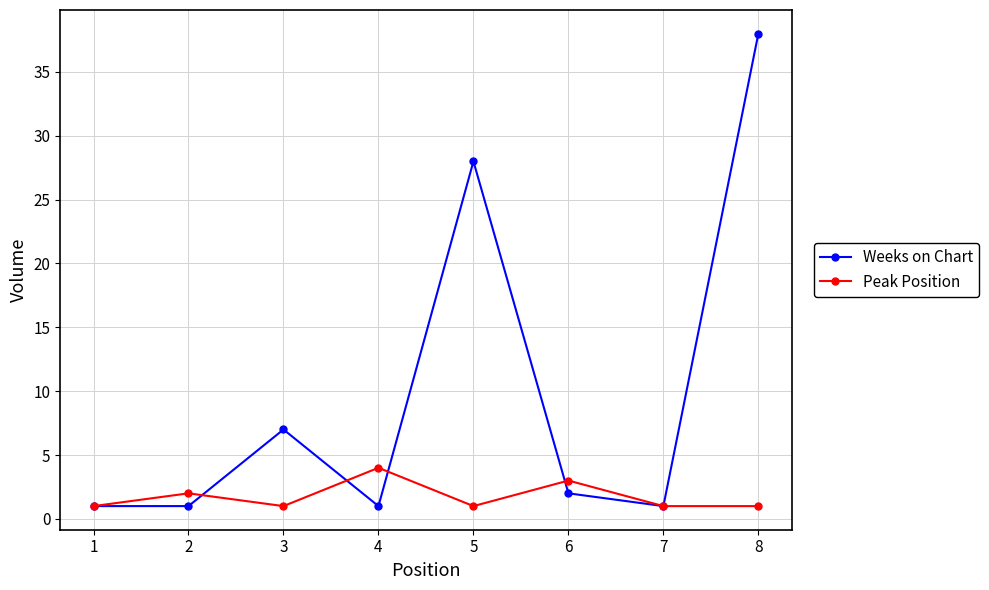

Which label corresponds to the largest value in the chart?

8